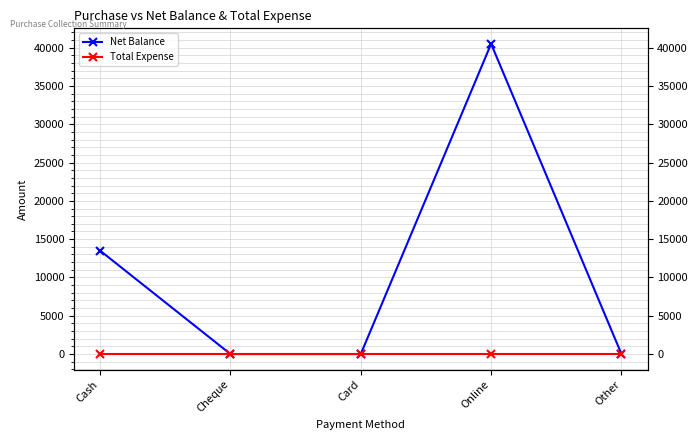

What is the maximum value shown in the chart?

40500